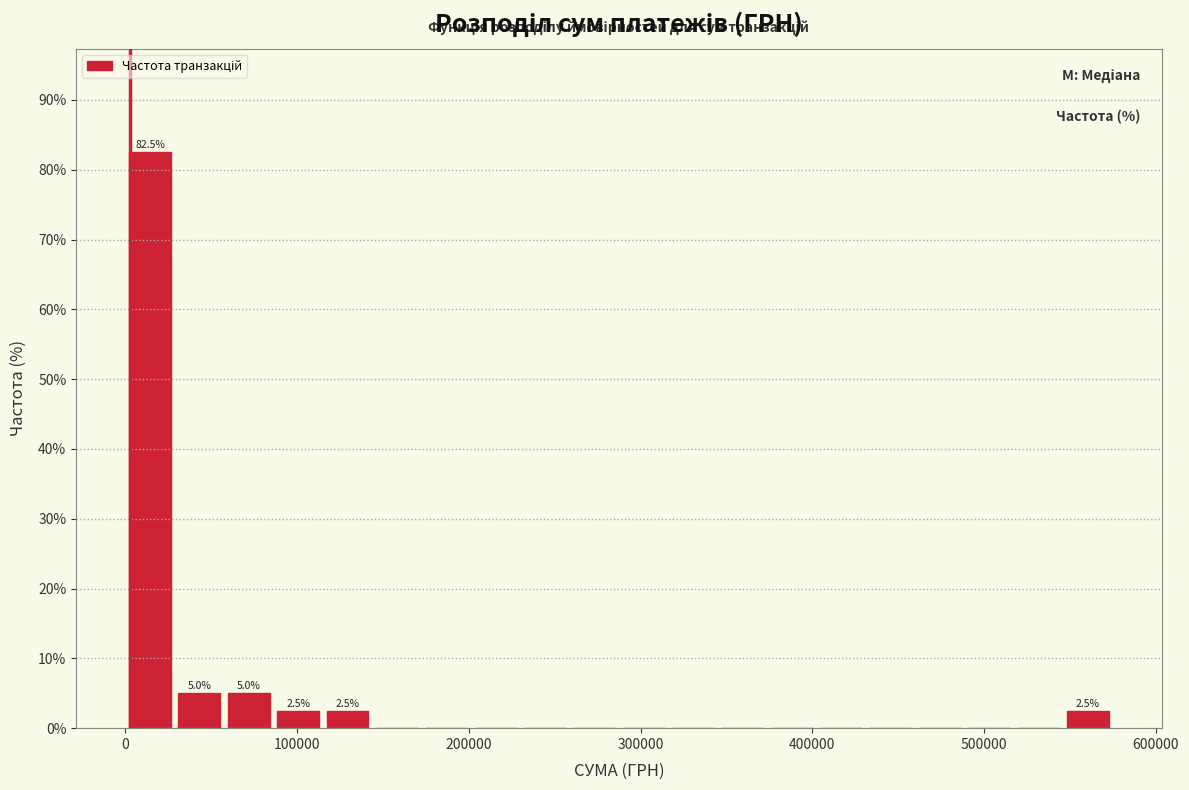

Around what value on the x-axis is the tallest bar? Give the approximate position of its centre, as read against the axis.

10000